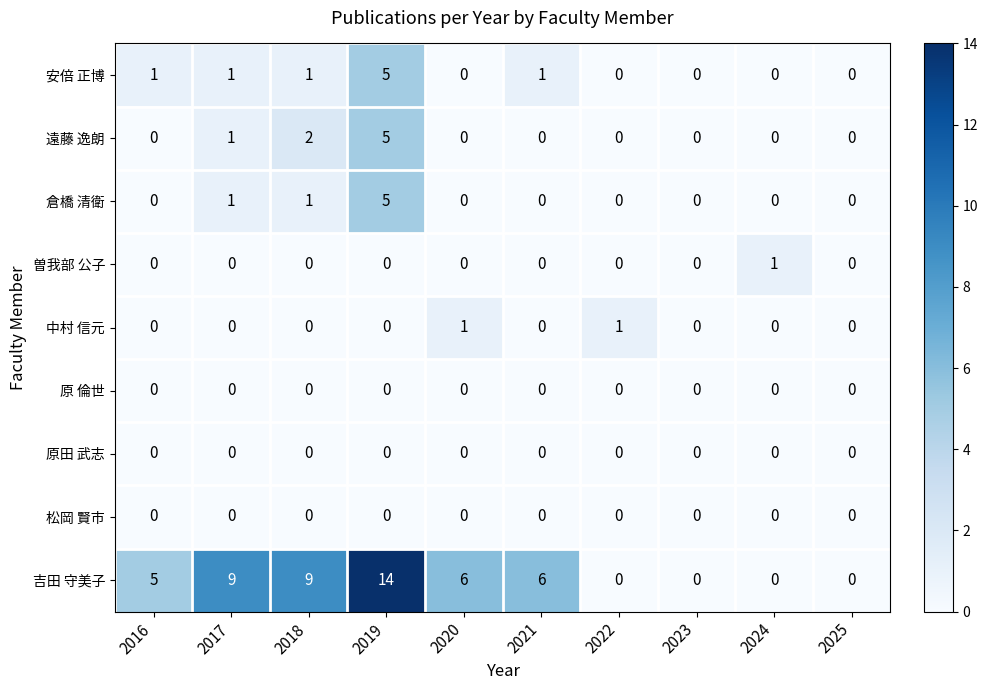

True or false: 吉田 守美子 has a value of 6 at 2020.

True